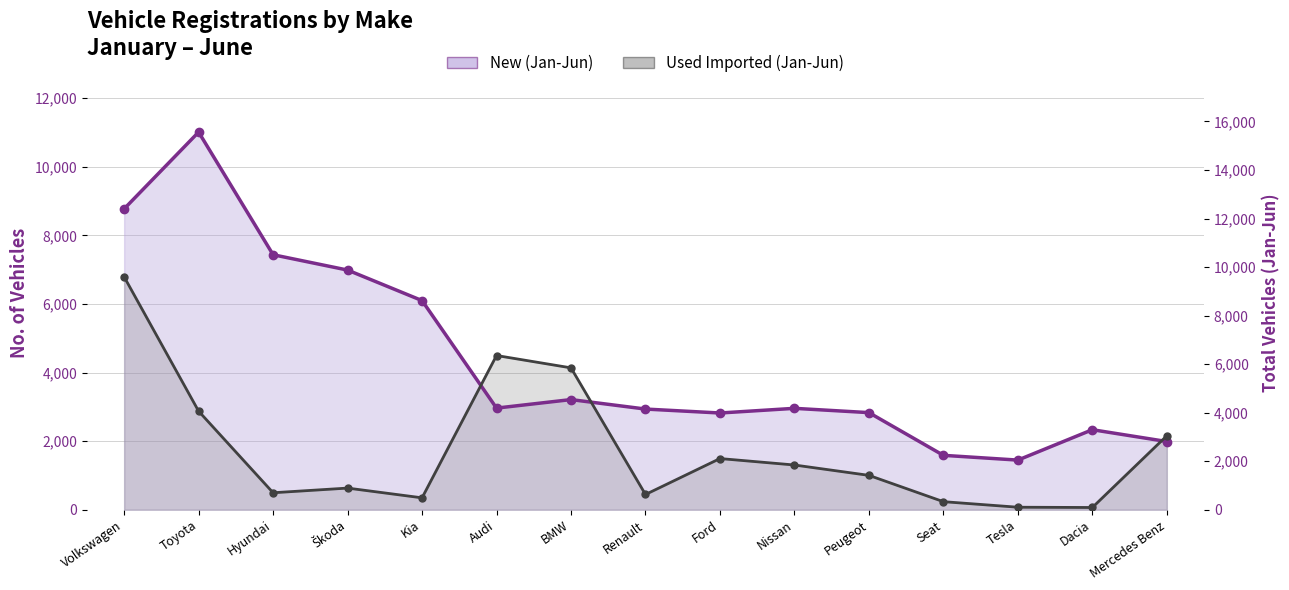

How many intersections are there between New (Jan-Jun) line and Used Imported (Jan-Jun) line?

3